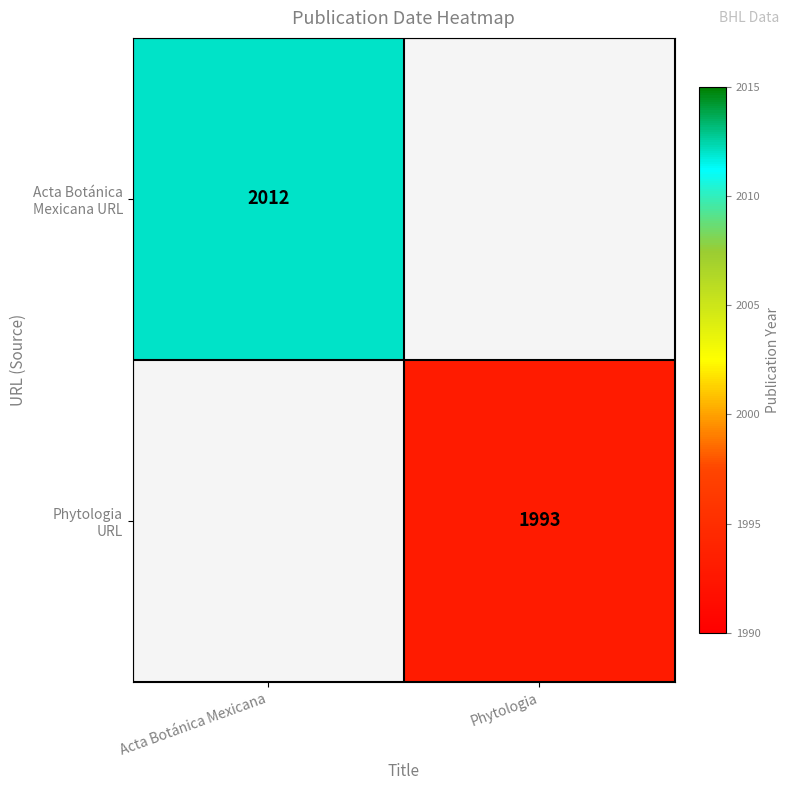

Between Phytologia and Acta Botánica Mexicana, which is larger?

Acta Botánica Mexicana